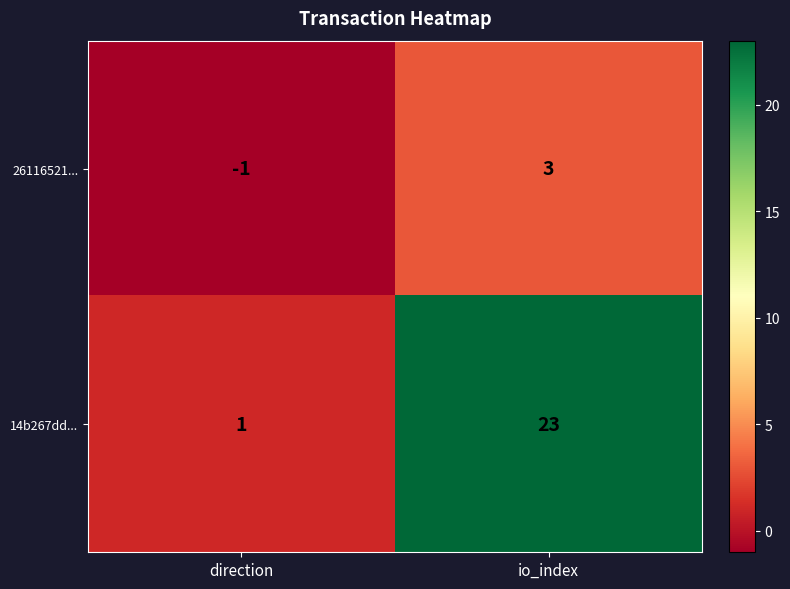

How many distinct data groups are displayed?

2